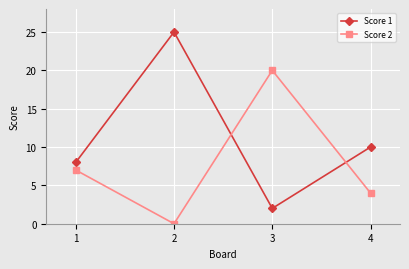

What are all the series names shown in the legend?

Score 1, Score 2